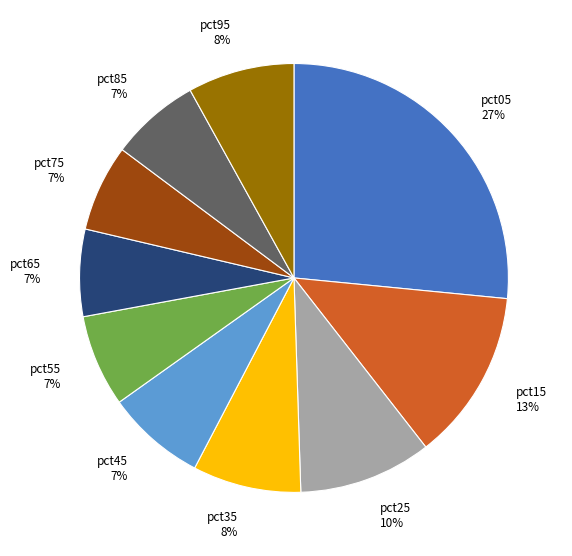

Which category has the biggest portion of the pie?

pct05